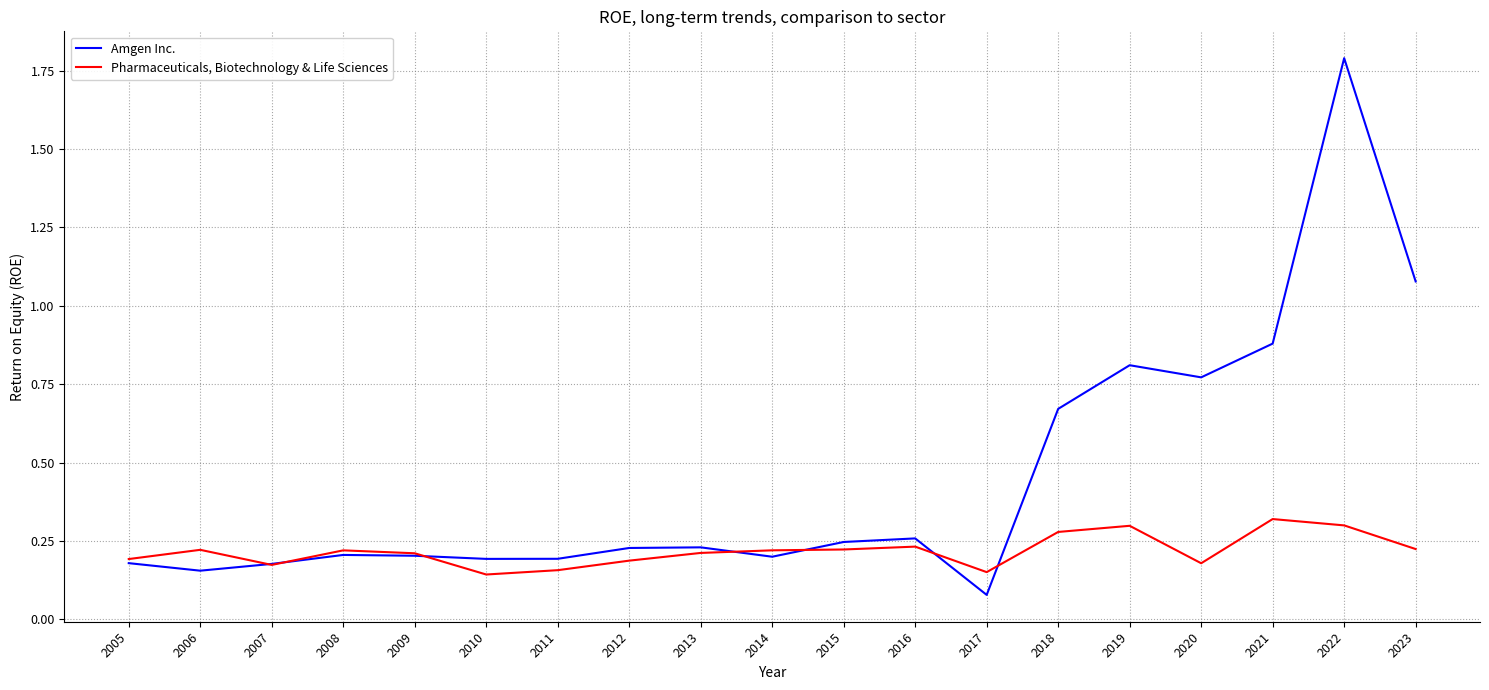

Is it true that Amgen Inc. equals 0.1 at 2012?

False